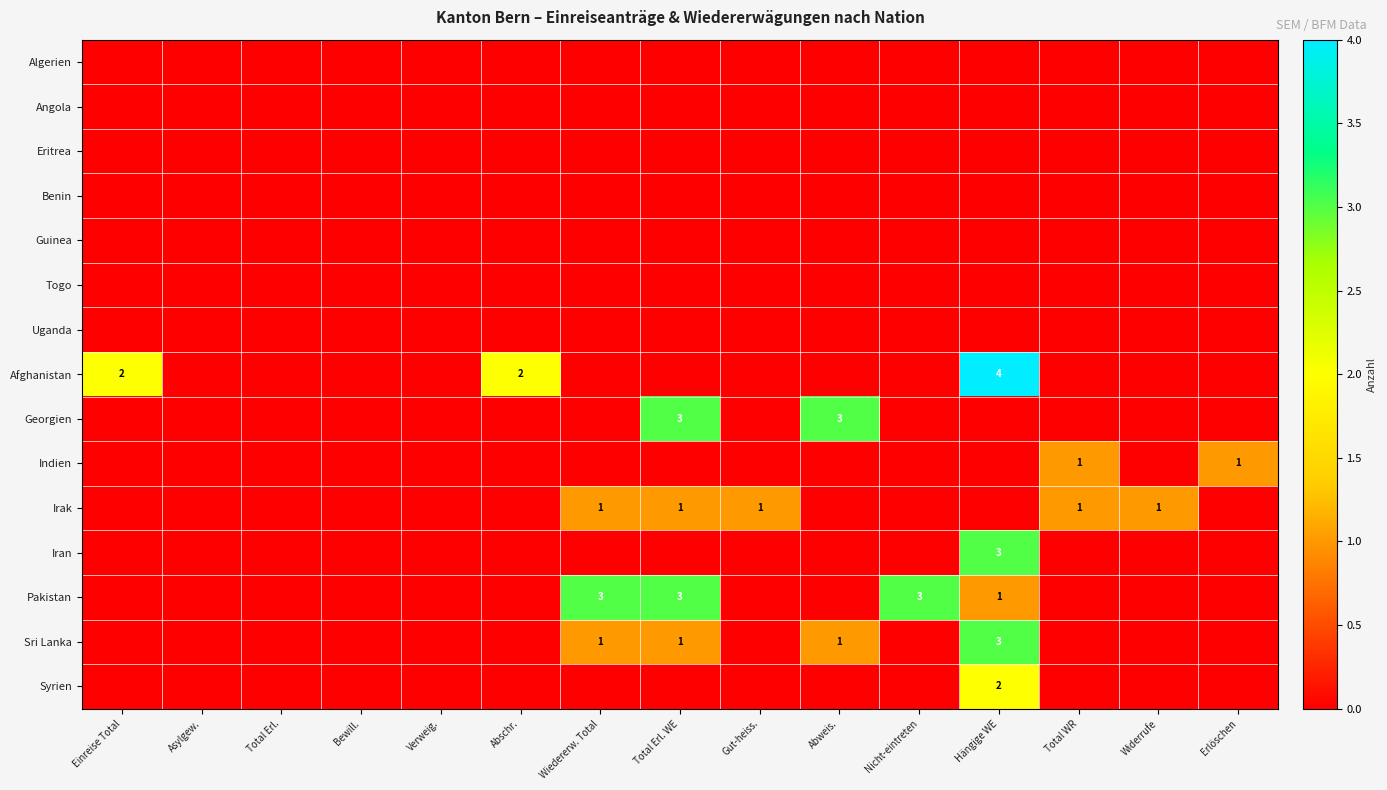

True or false: Pakistan has a value of 3 at Wiedererw. Total.

True